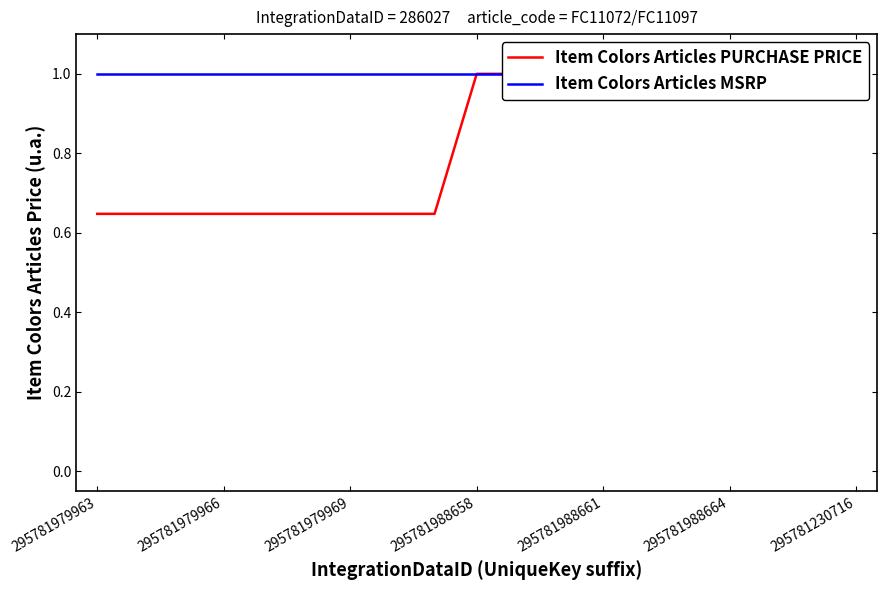

What is the label of the 6th point from the left?

295781988664